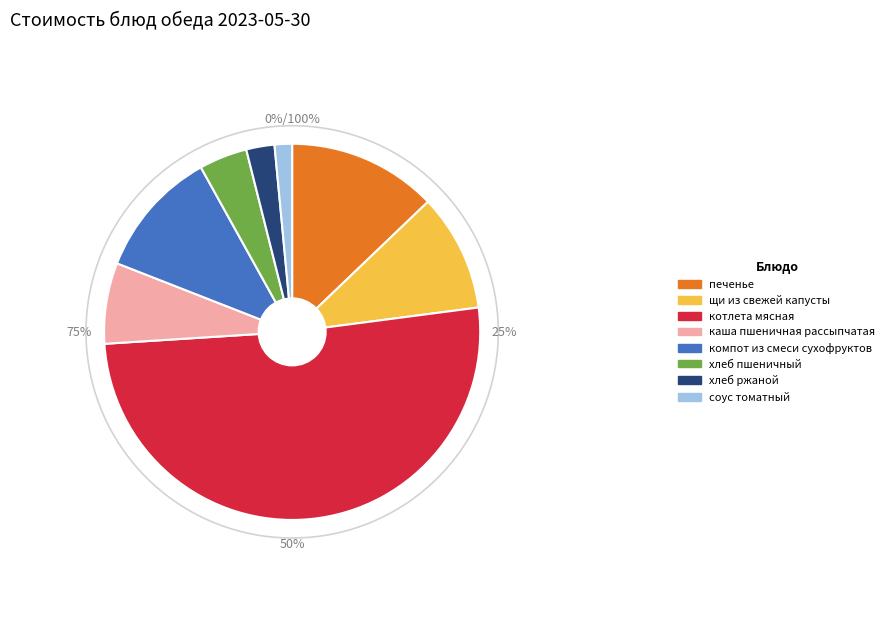

To the nearest percent, what is the average slice percentage?

12%